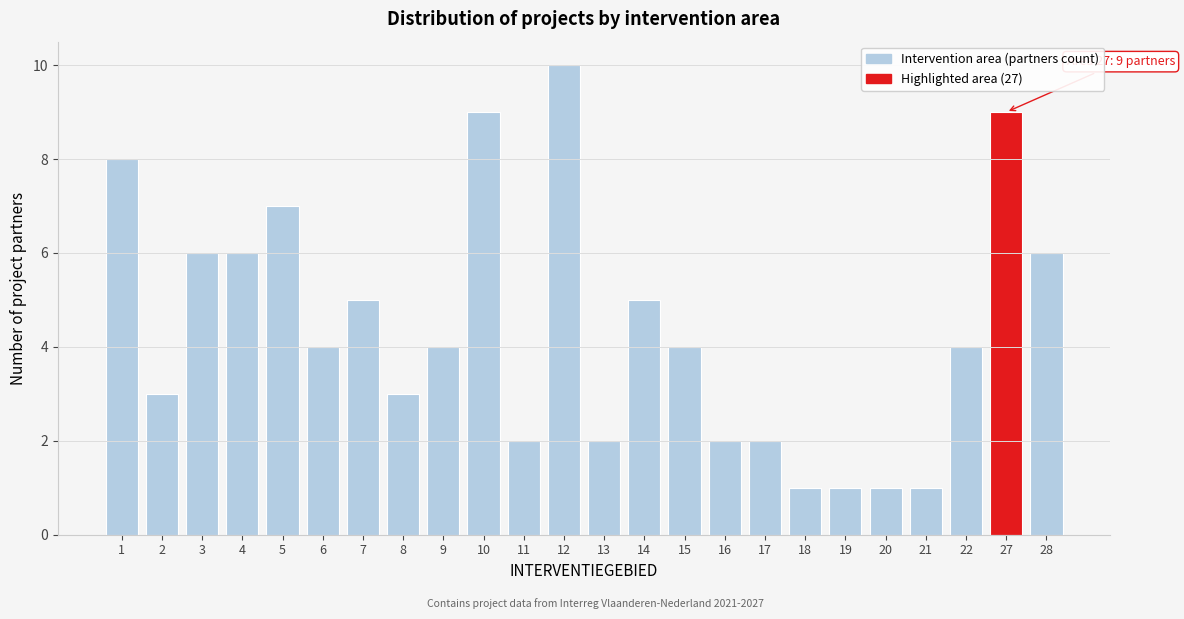

Reading left to right, list all the values displayed in this chart.

1=8	2=3	3=6	4=6	5=7	6=4	7=5	8=3	9=4	10=9	11=2	12=10	13=2	14=5	15=4	16=2	17=2	18=1	19=1	20=1	21=1	22=4	27=9	28=6